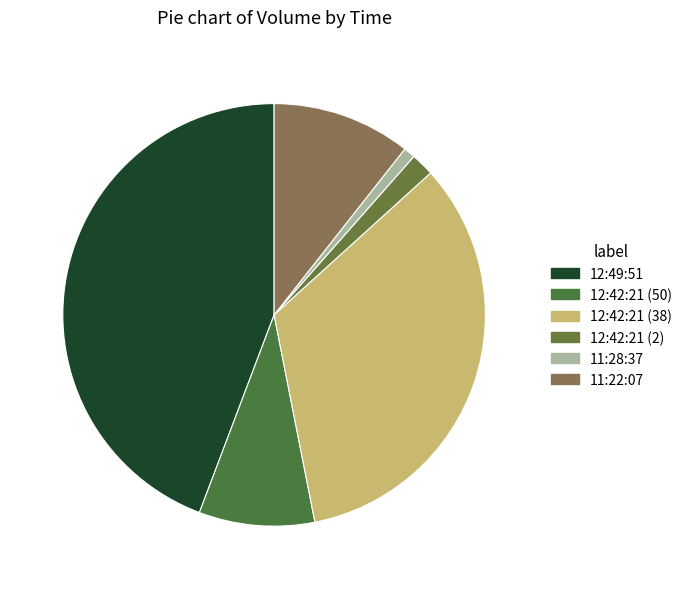

True or false: 11:22:07 accounts for 19% of the total.

False